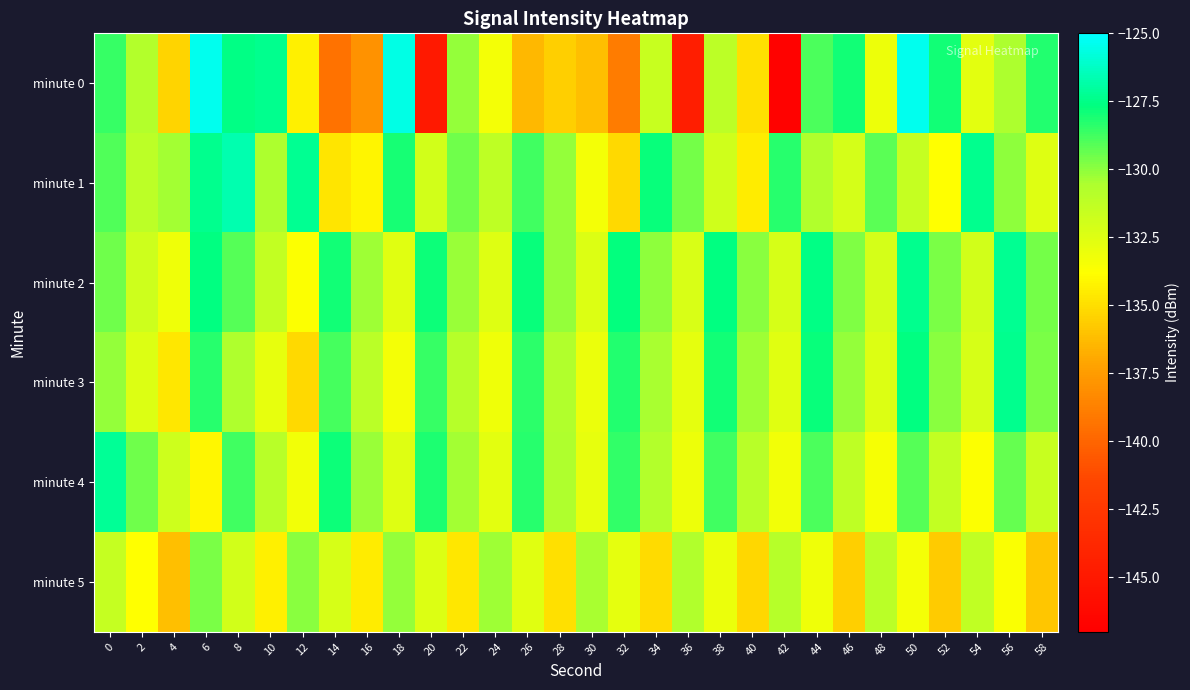

Which series has the widest spread of values?

minute 0